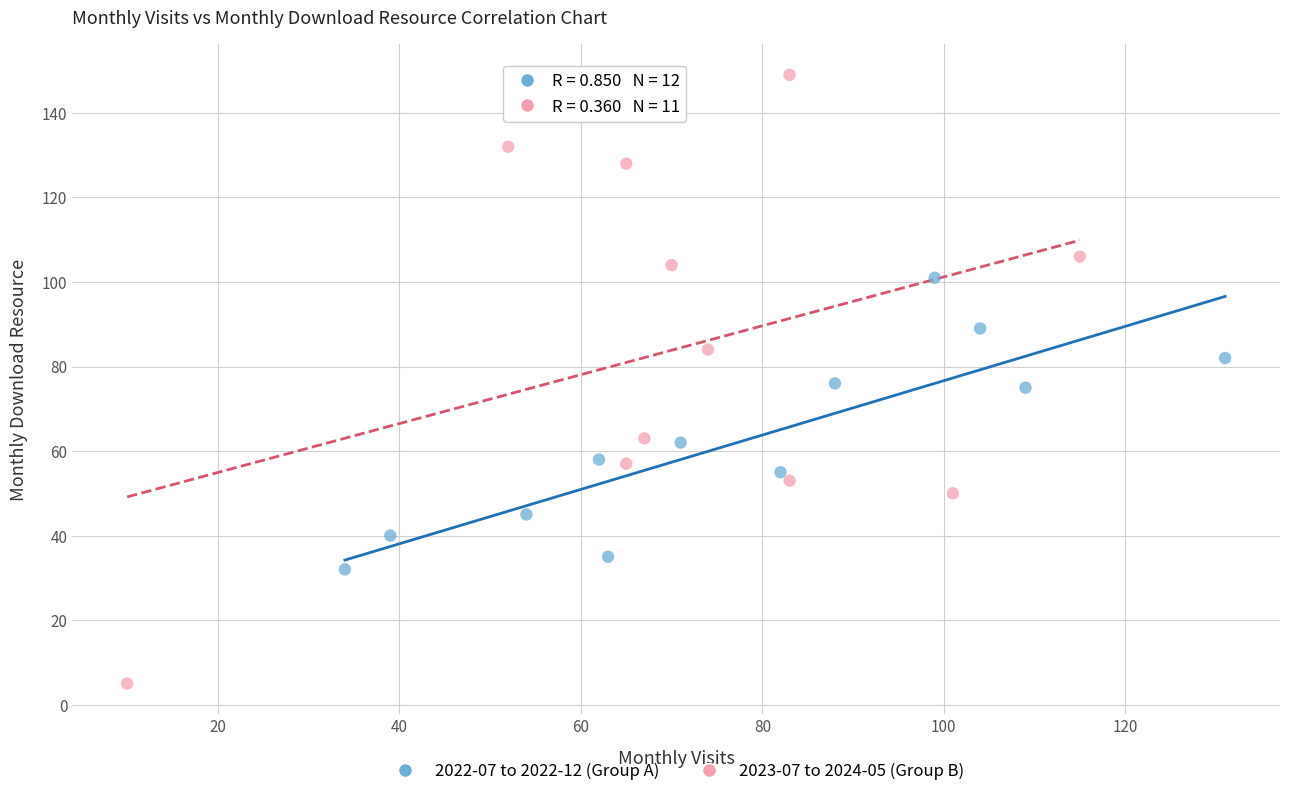

Which series contains the highest Y value?

2023-07 to 2024-05 (Group B)